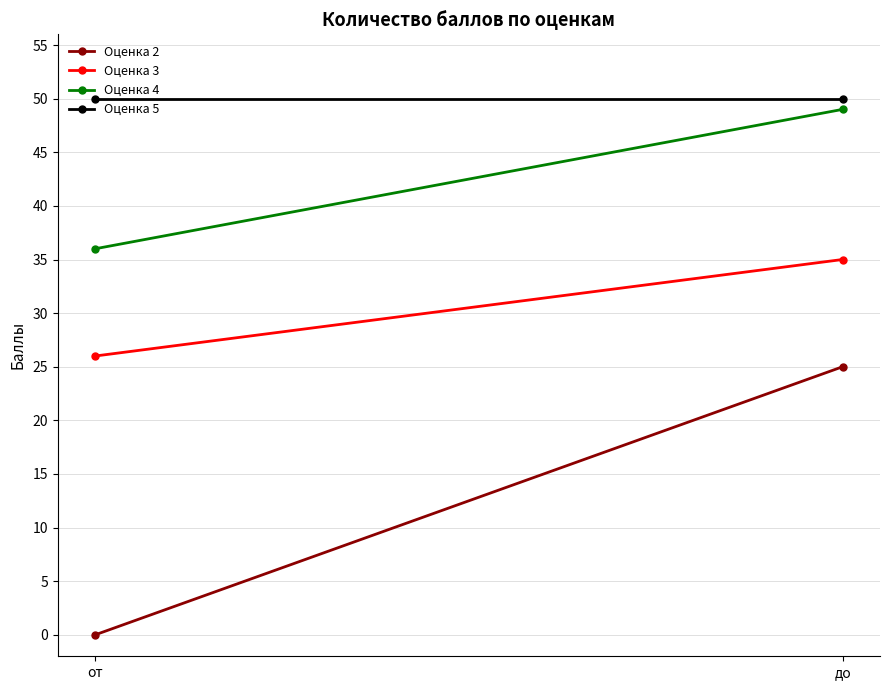

Which has a higher value, до or от?

до